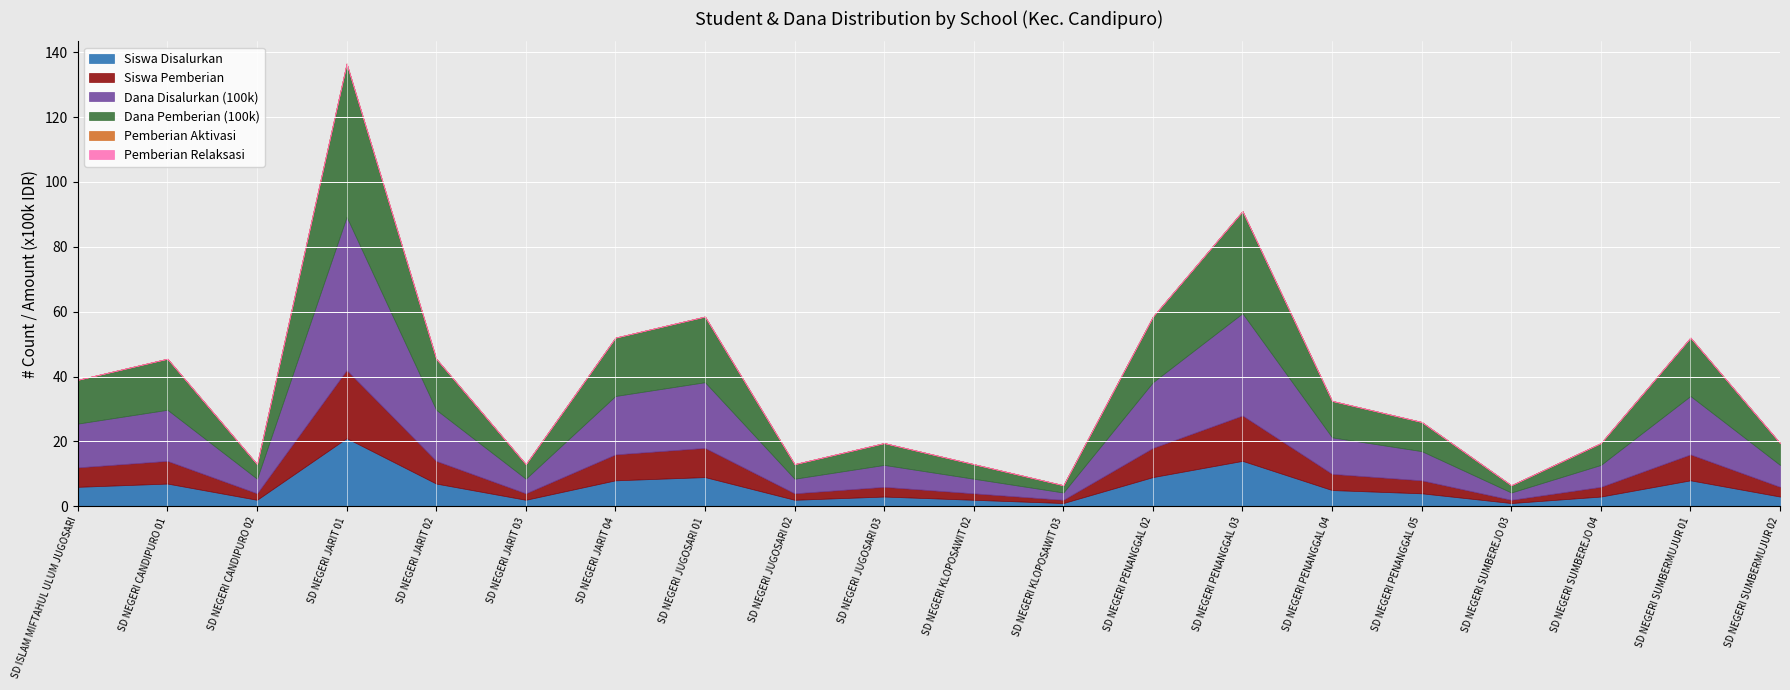

At SD NEGERI SUMBERMUJUR 02, list the series in order from largest to smallest.

Dana Disalurkan (100k), Dana Pemberian (100k), Siswa Disalurkan, Siswa Pemberian, Pemberian Aktivasi, Pemberian Relaksasi